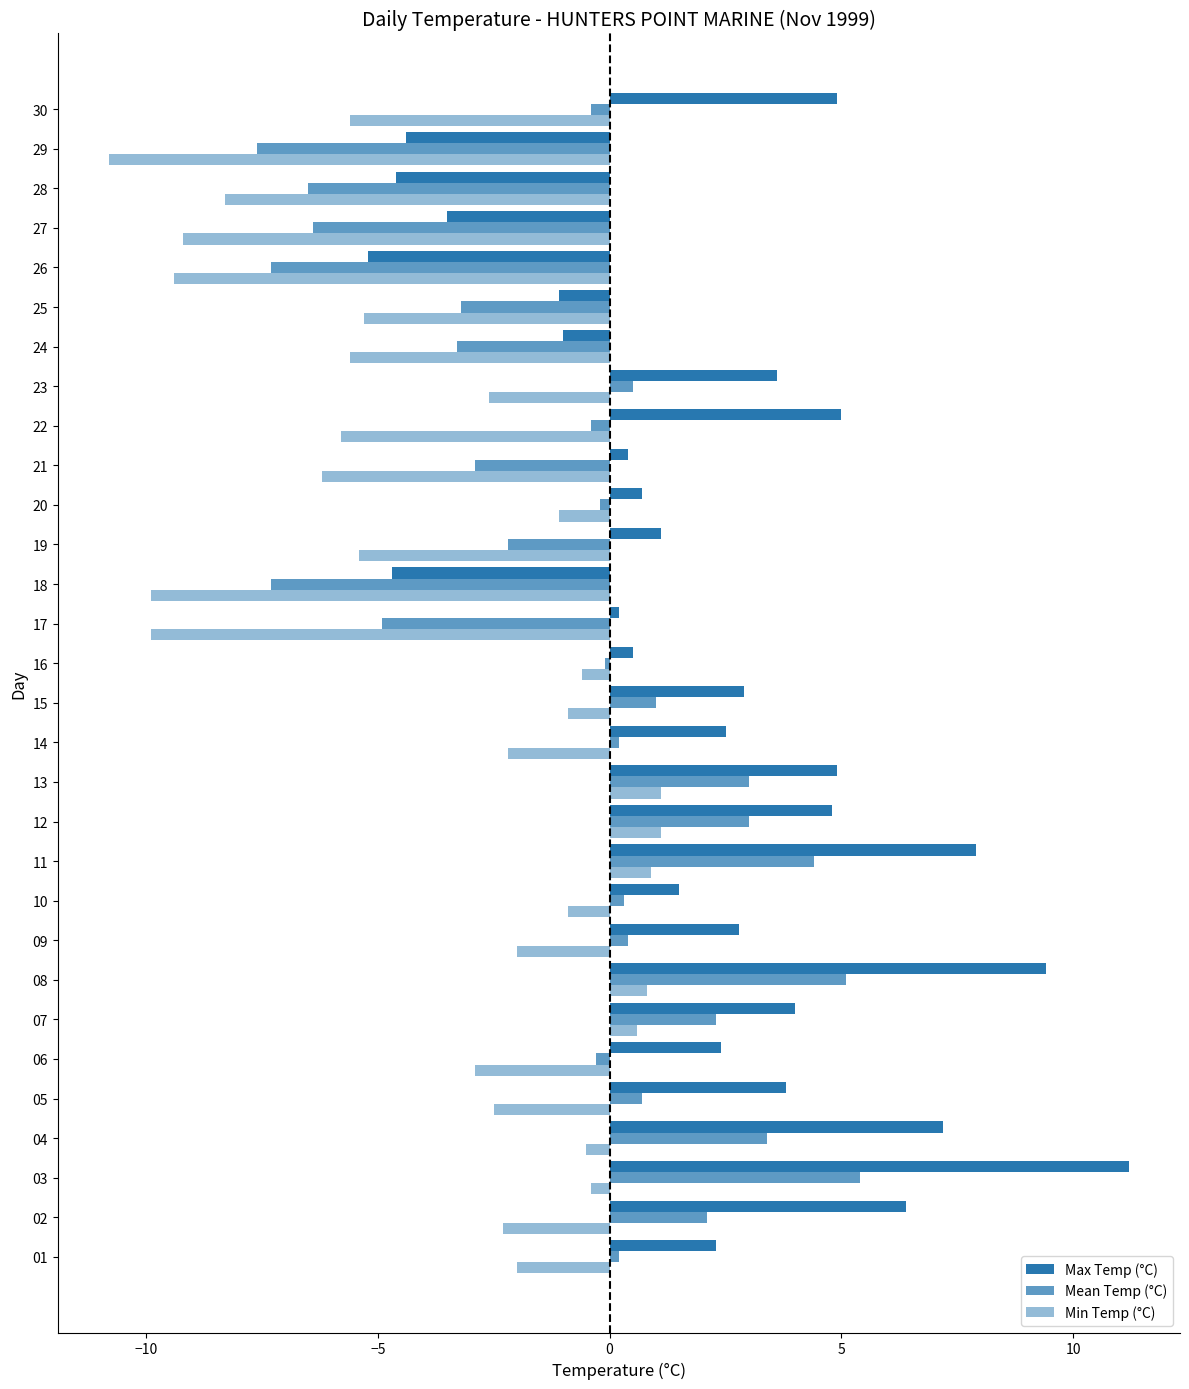

What is the difference between the maximum and second lowest values in the Min Temp (°C) series?

11.0